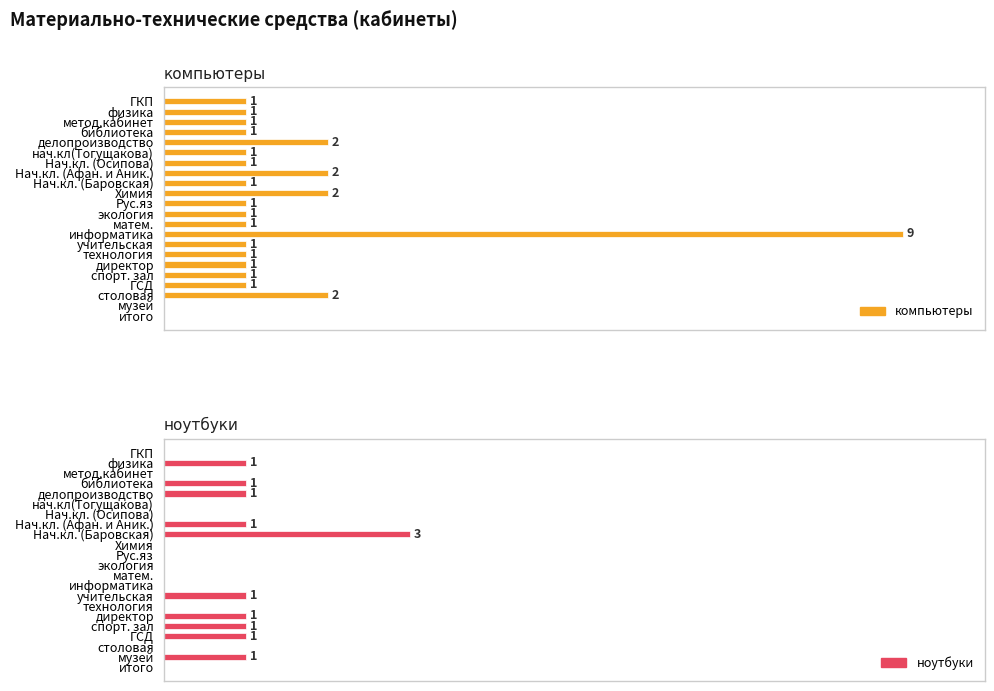

Which series has the largest range (max minus min)?

компьютеры